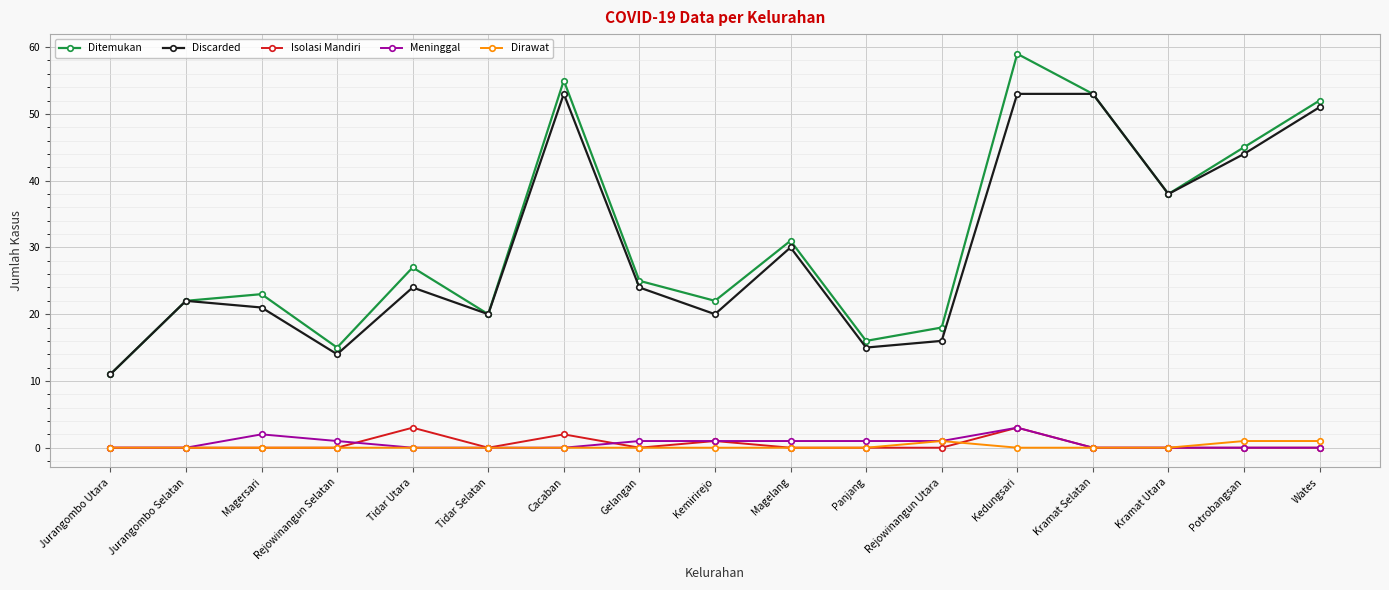

True or false: Ditemukan and Meninggal cross at least once.

False